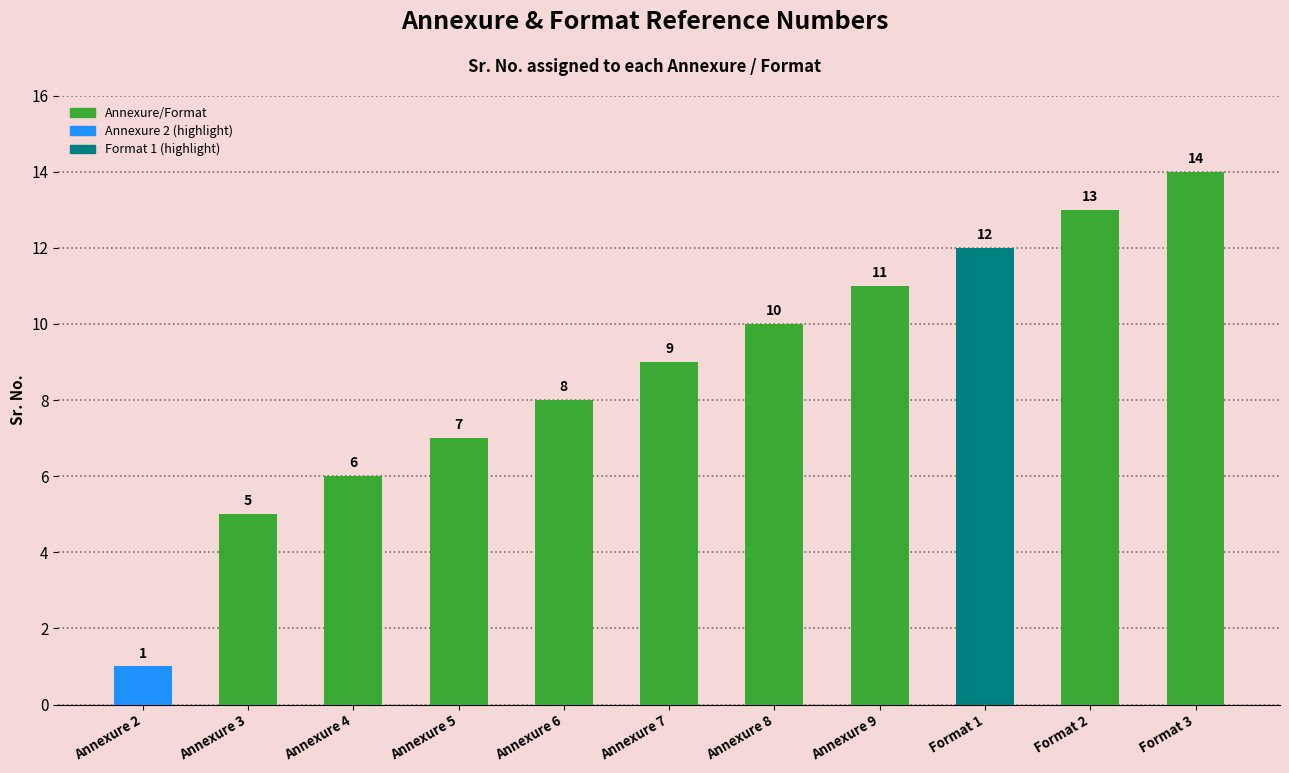

Which label corresponds to the smallest value in the chart?

Annexure 2